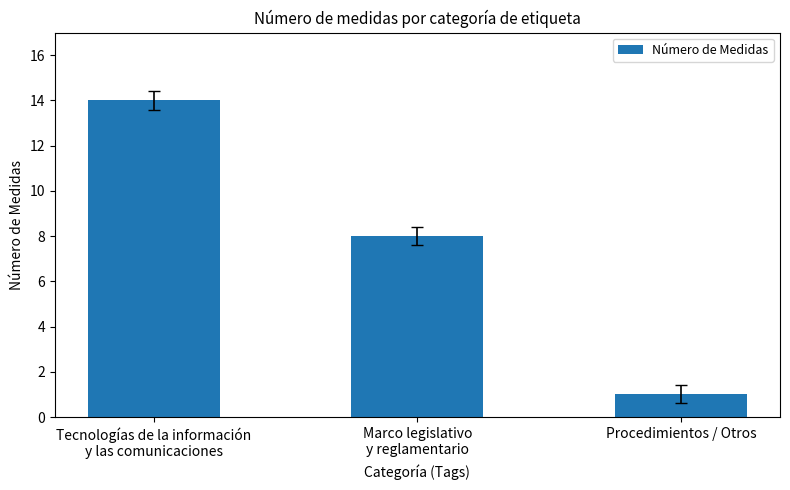

Where does the data first go above 8?

Tecnologías de la información
y las comunicaciones